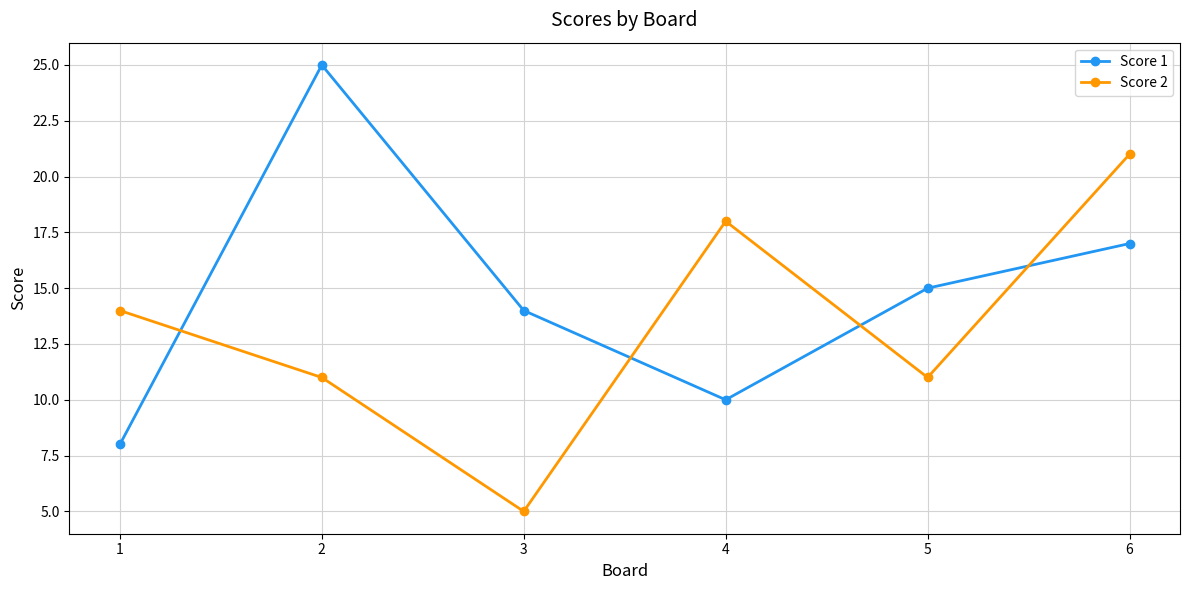

True or false: Score 1 and Score 2 cross at least once.

True